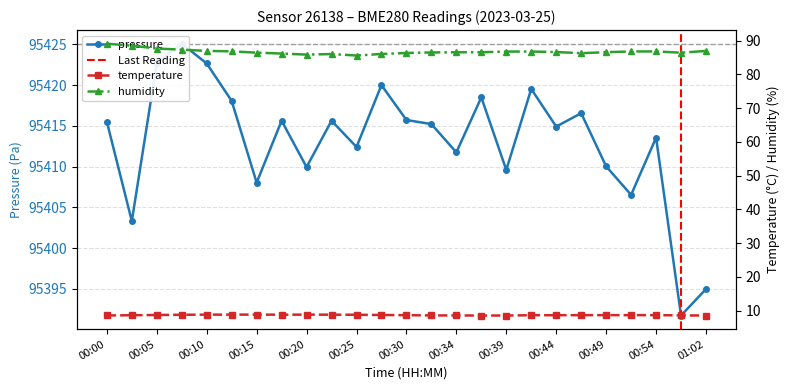

True or false: temperature and humidity intersect in this chart.

False